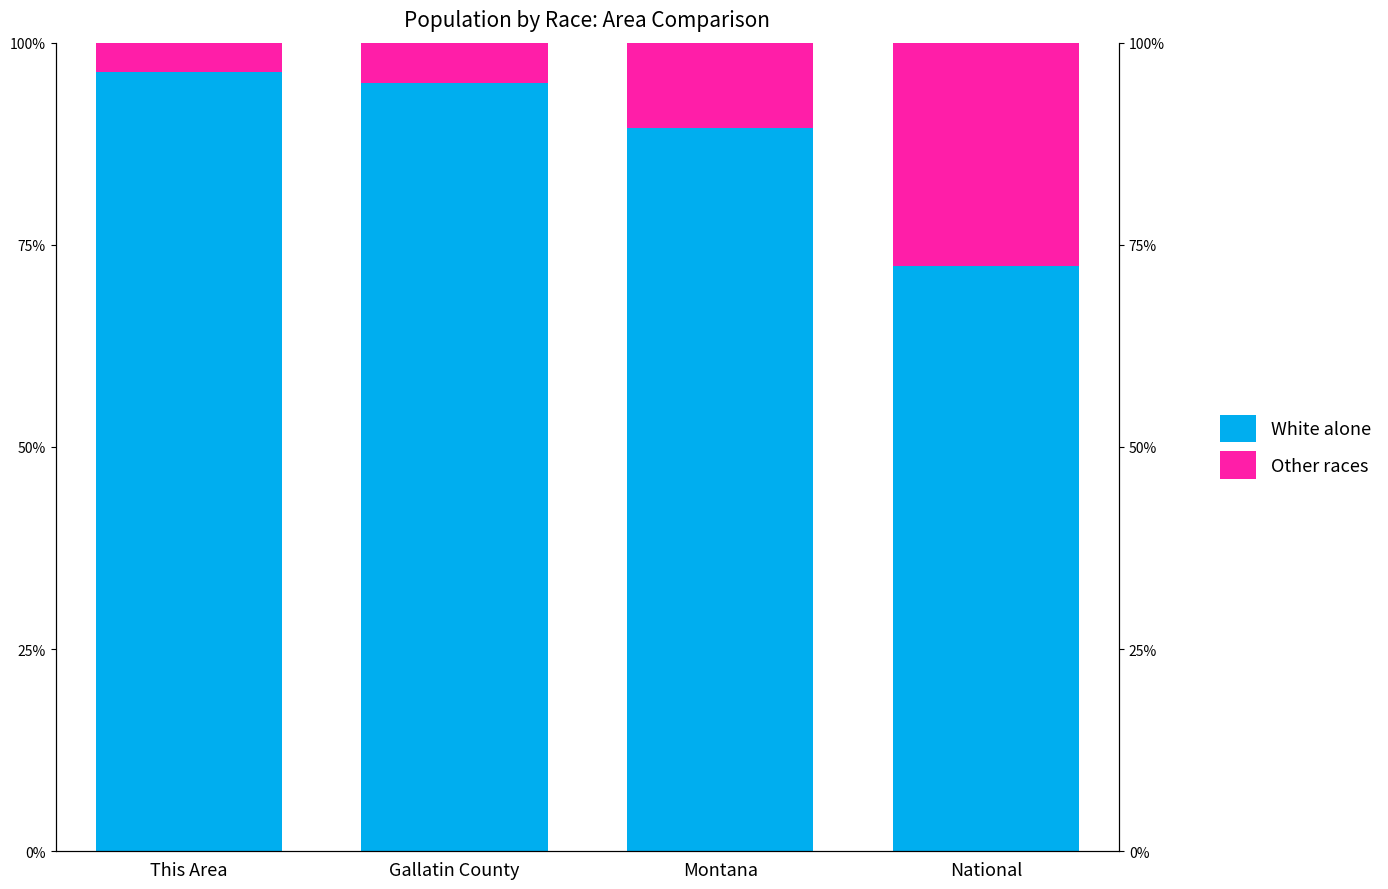

At how many categories does at least one series exceed 27?

4